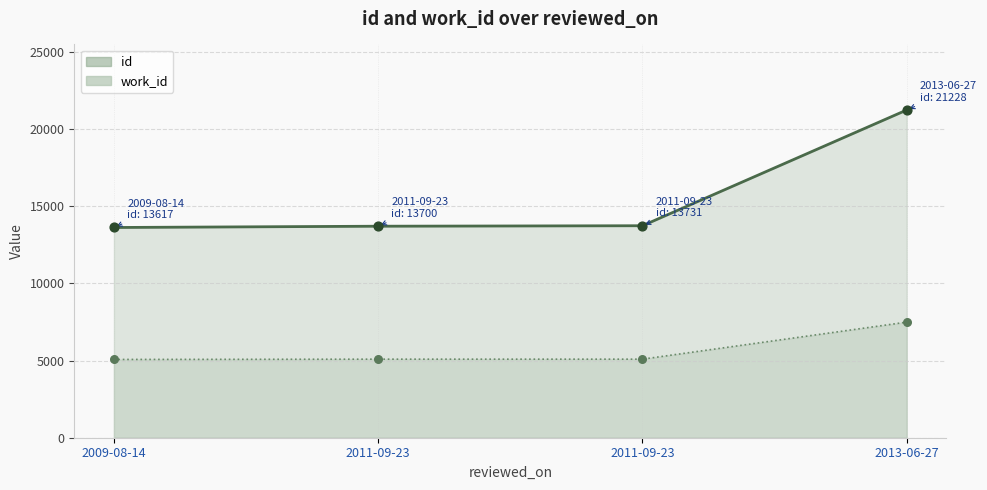

At how many categories does at least one series exceed 6126?

4